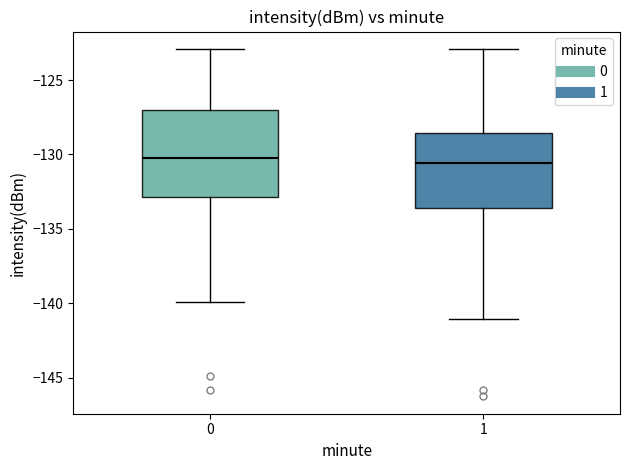

Which box is the tallest, from its lower edge to its upper edge?

0